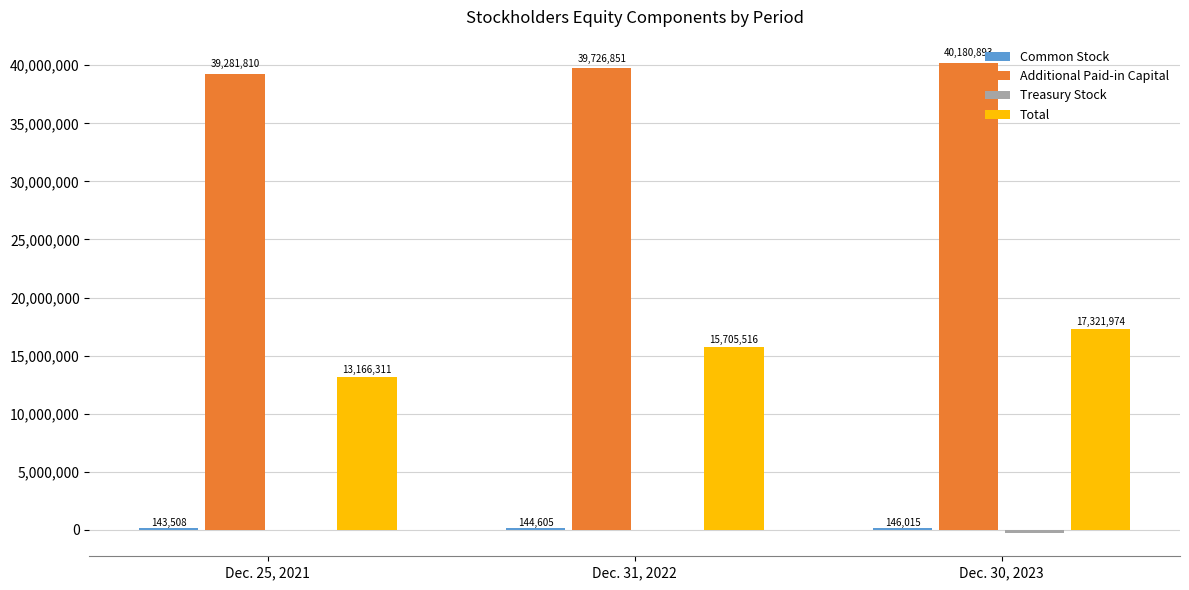

What is the total value across all series at Dec. 25, 2021?

52589114